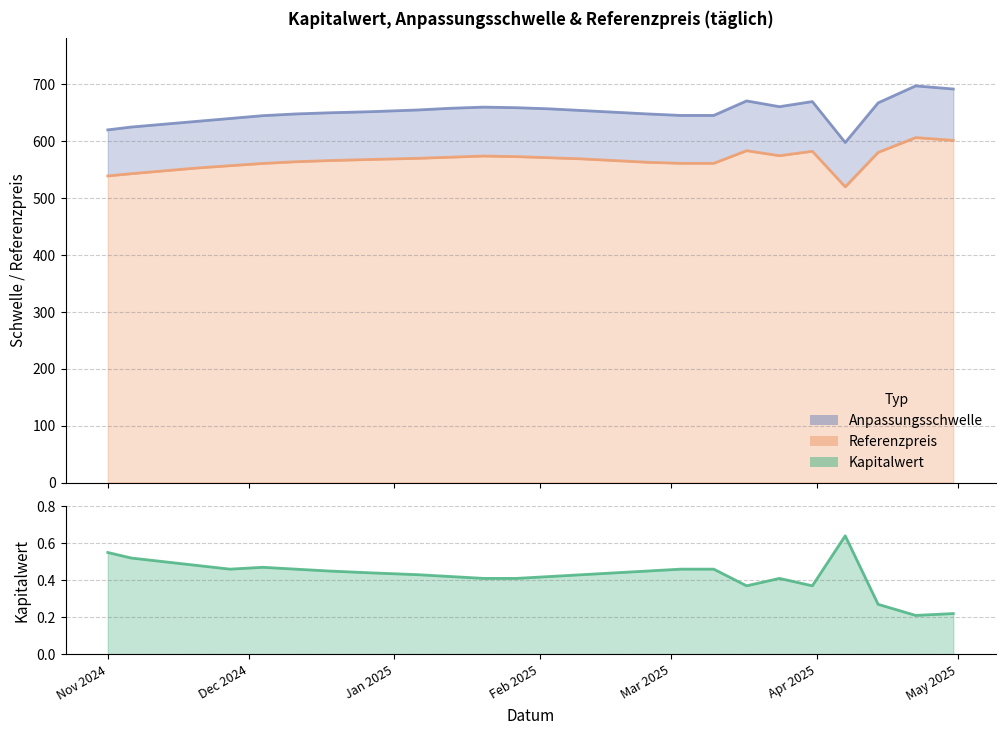

Which category has the highest value across all series?

2025-04-22